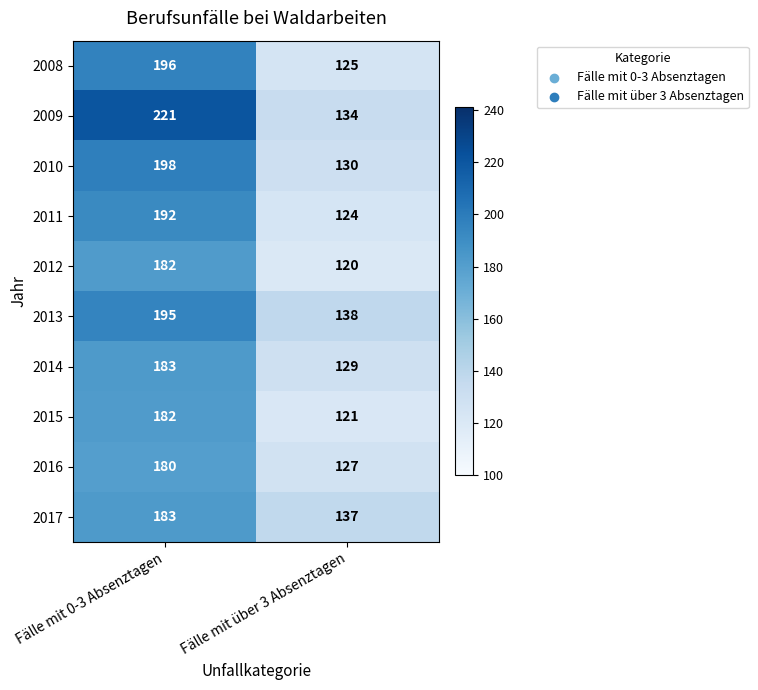

What is the sum of the 2016 values at Fälle mit 0-3 Absenztagen and Fälle mit über 3 Absenztagen?

307